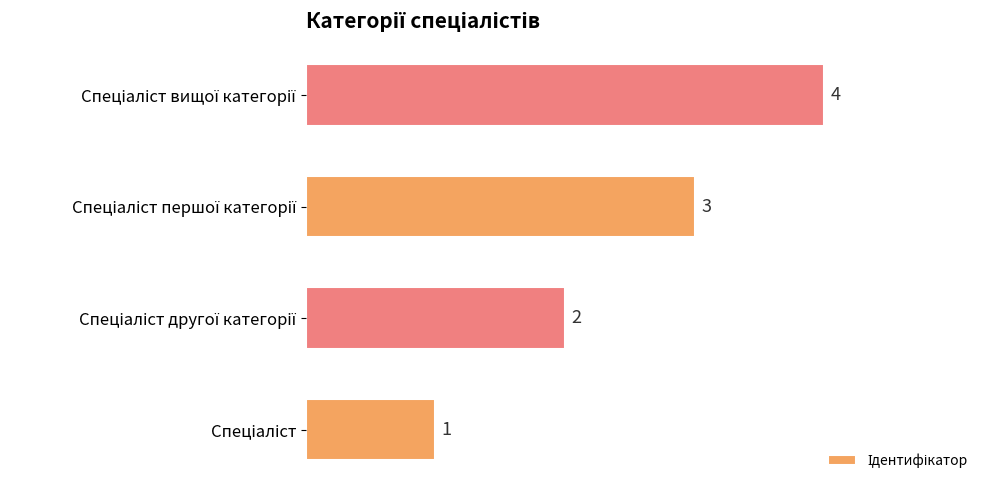

What is the sum of all values?

10